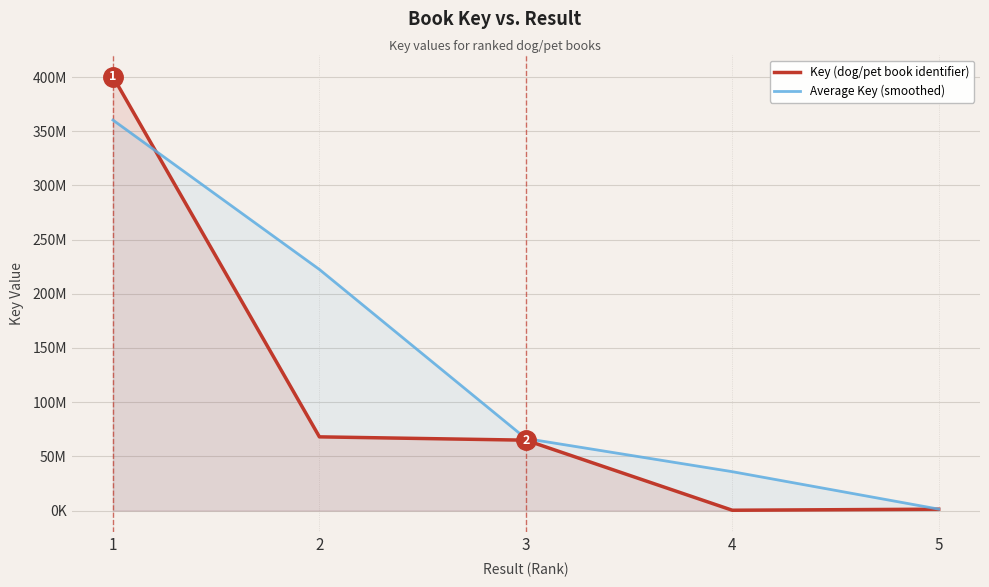

How many values in the Average Key (smoothed) series are below 66471440?

2